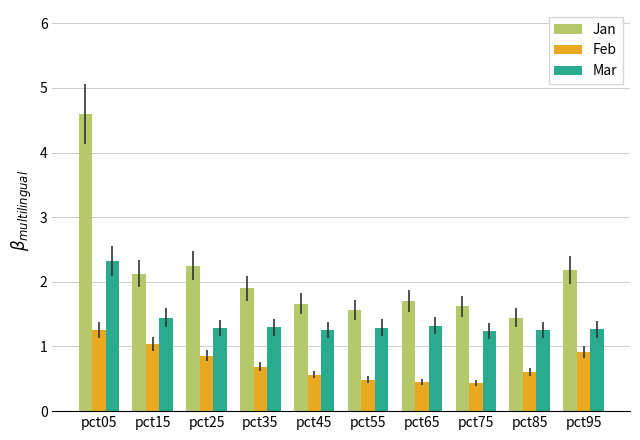

What is the average value of the Jan series?

2.1